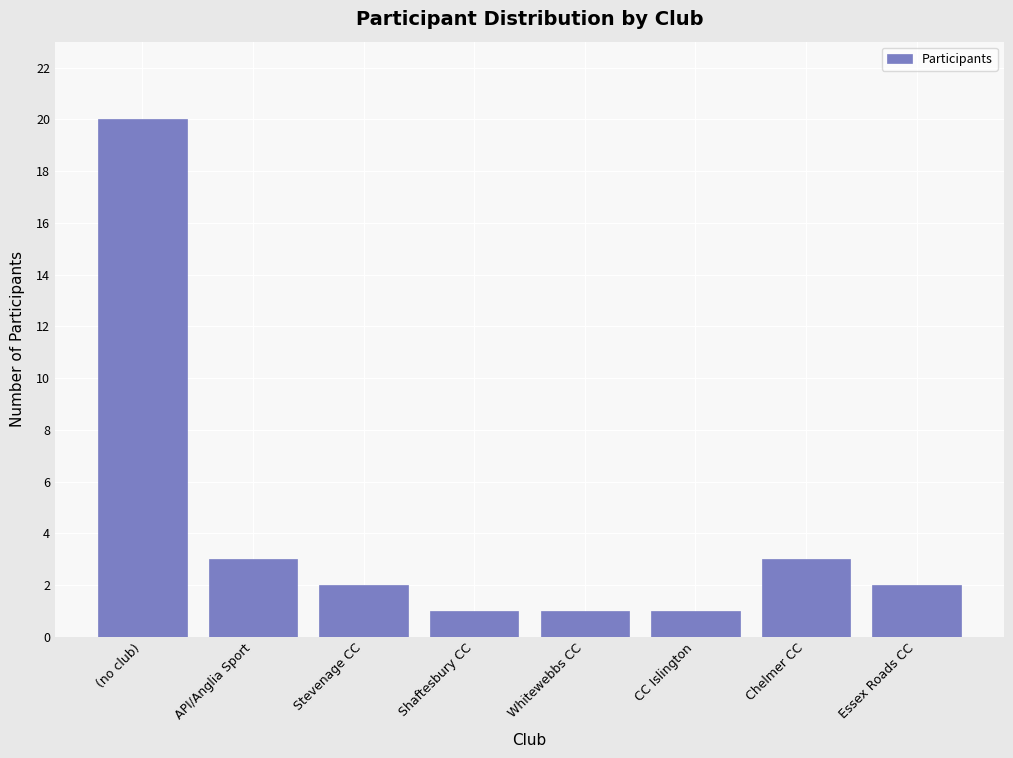

Reading left to right, list all the values displayed in this chart.

20	3	2	1	1	1	3	2